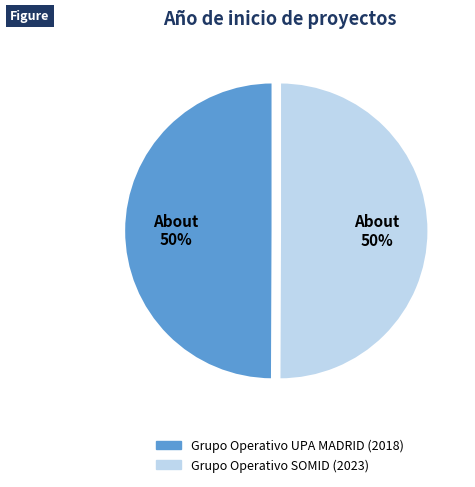

To the nearest percent, what percentage of the pie is Grupo Operativo SOMID (2023)?

50%